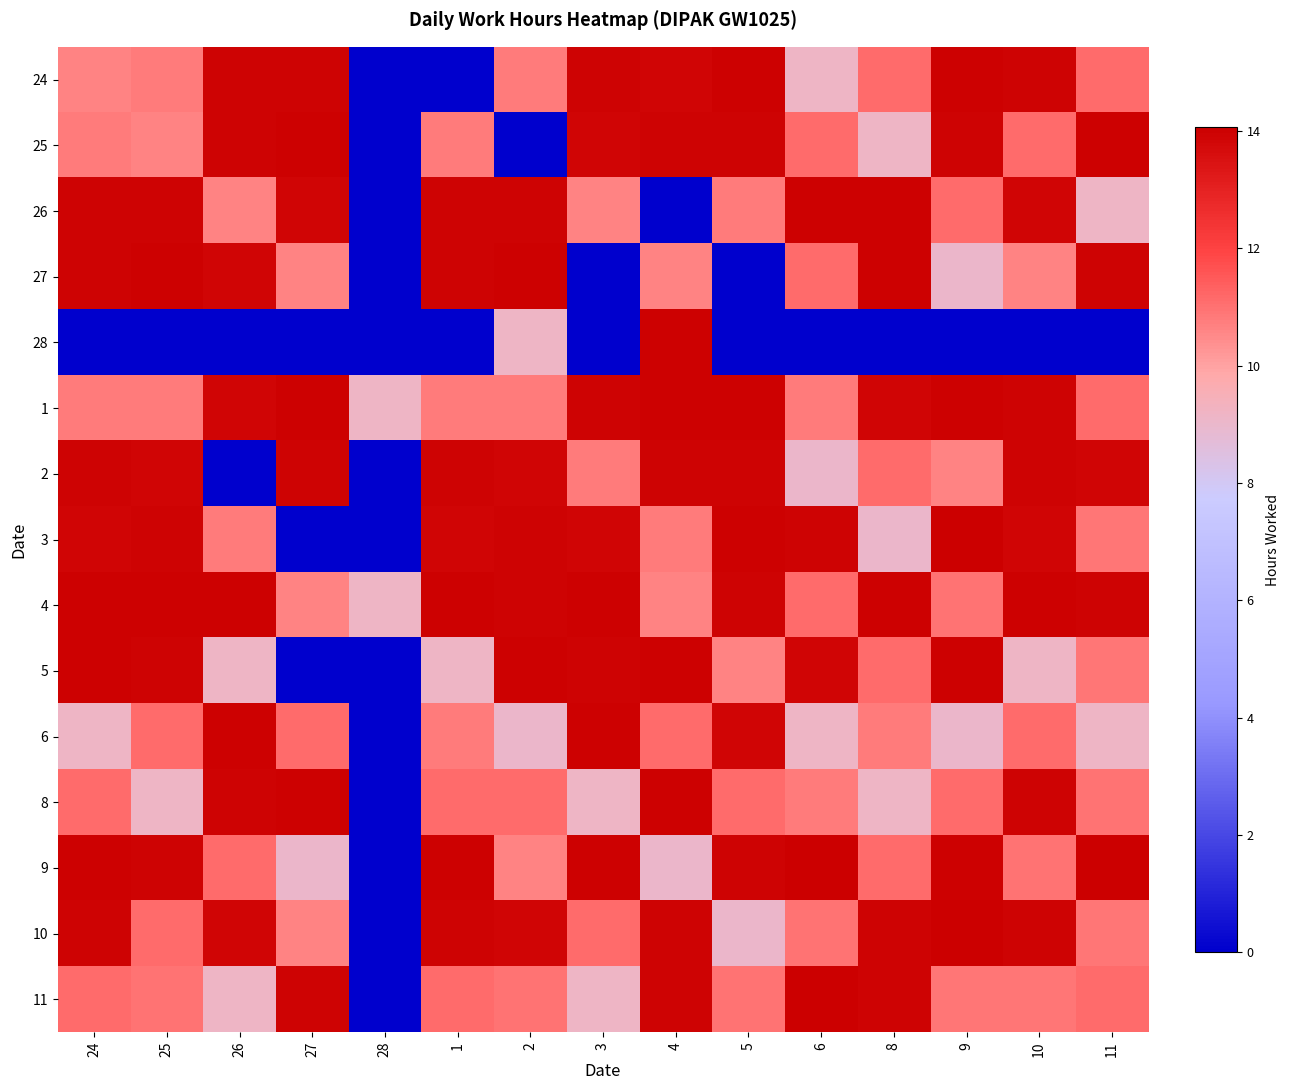

How many series are shown in this chart?

15